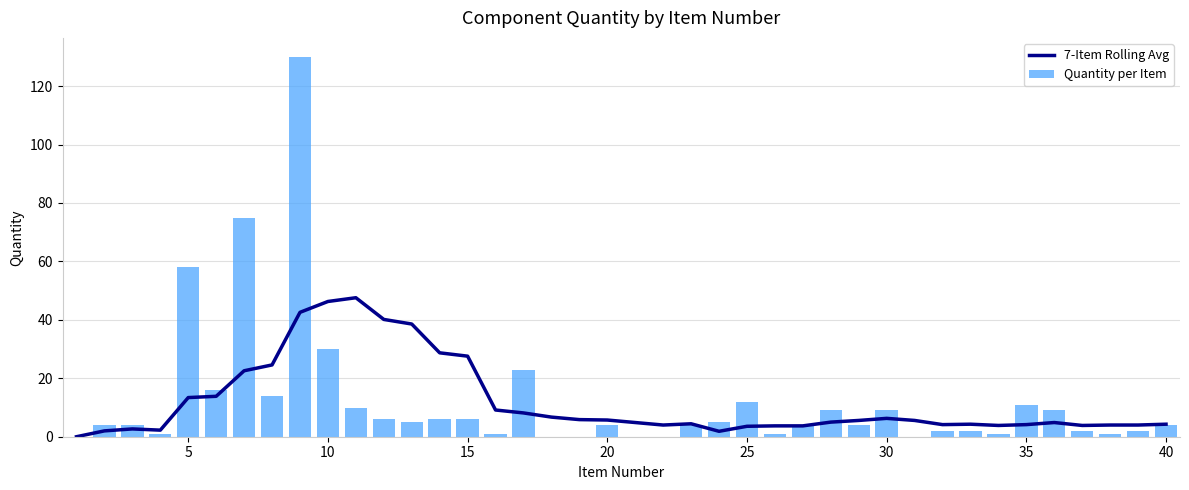

Is the value of Quantity per Item at 15 greater than the value of 7-Item Rolling Avg at 5?

No